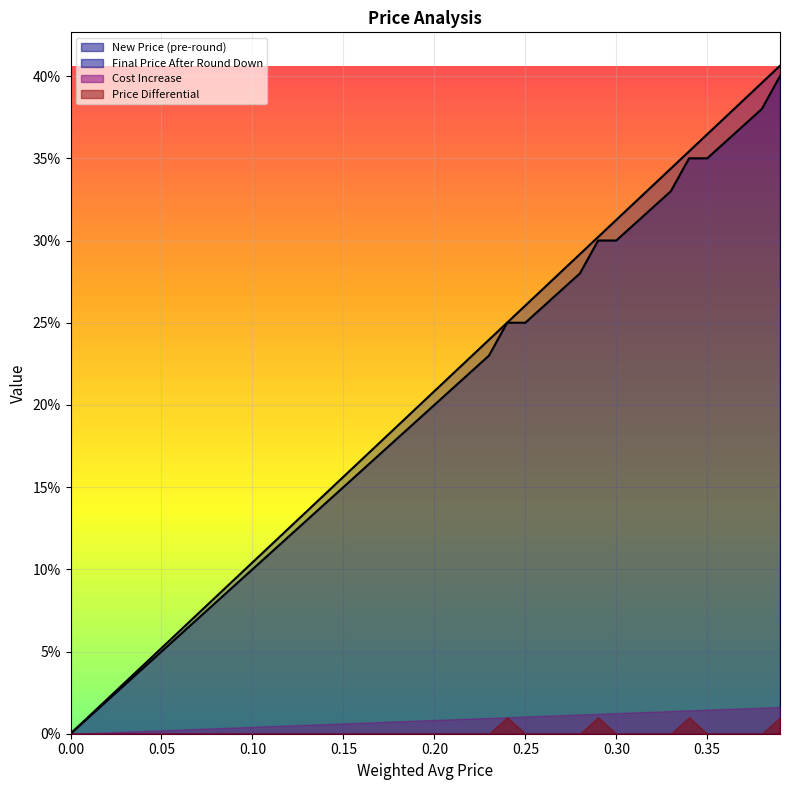

What is the label of the 10th point from the left?

0.09